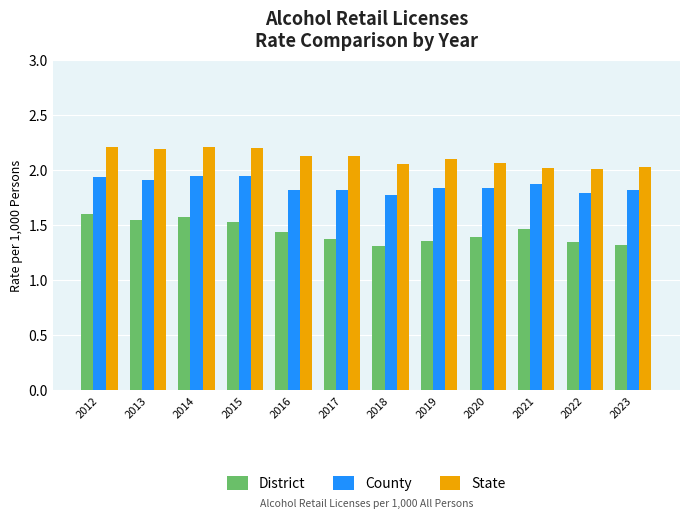

True or false: State has a value of 2.0 at 2022.

True